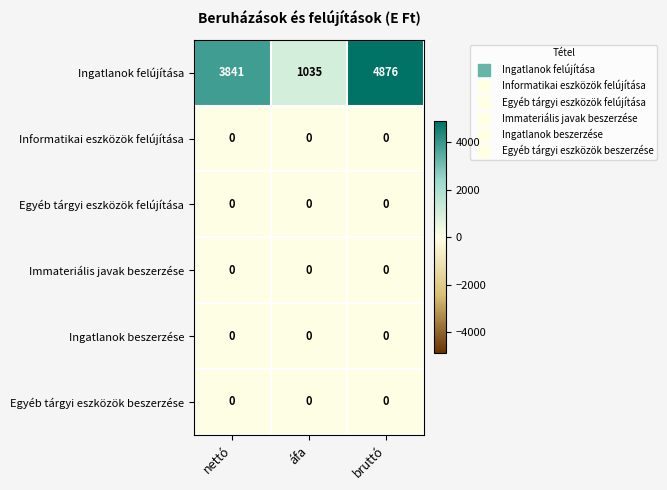

What is the average value of the Ingatlanok felújítása series?

3251